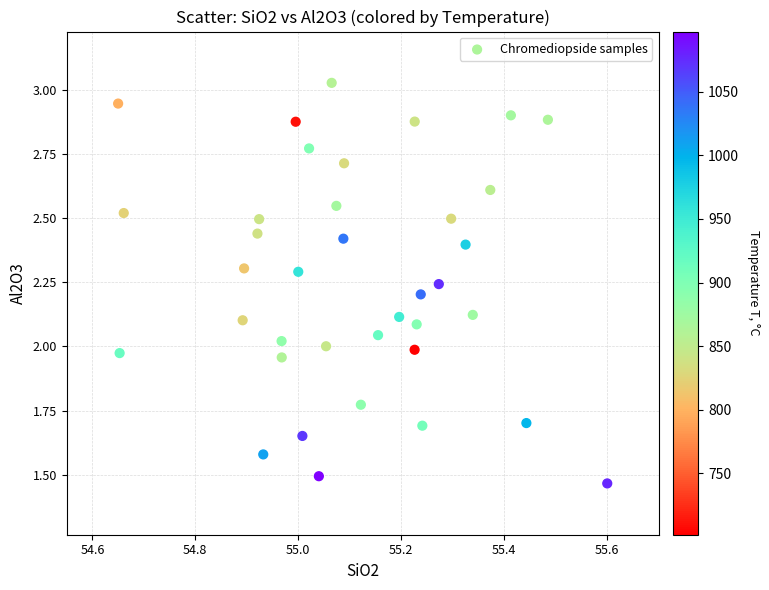

What is the range of X values (max minus min)?

1.0